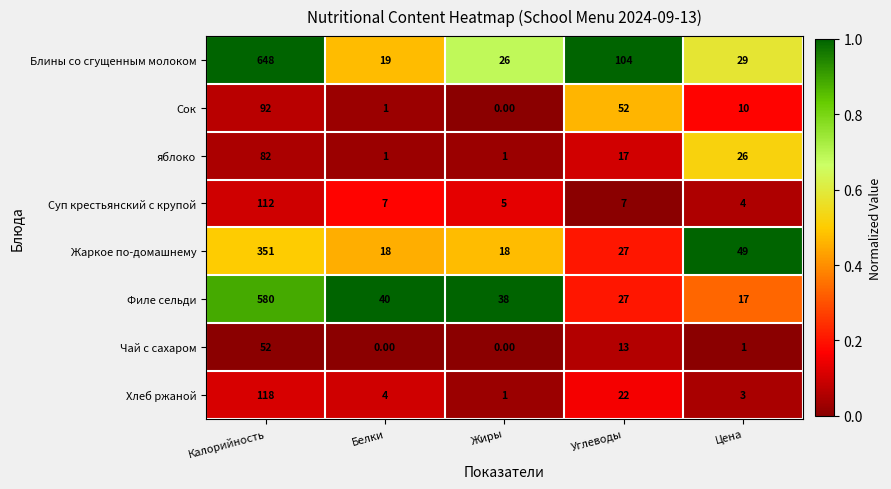

Which series has the largest total across all categories?

Блины со сгущенным молоком